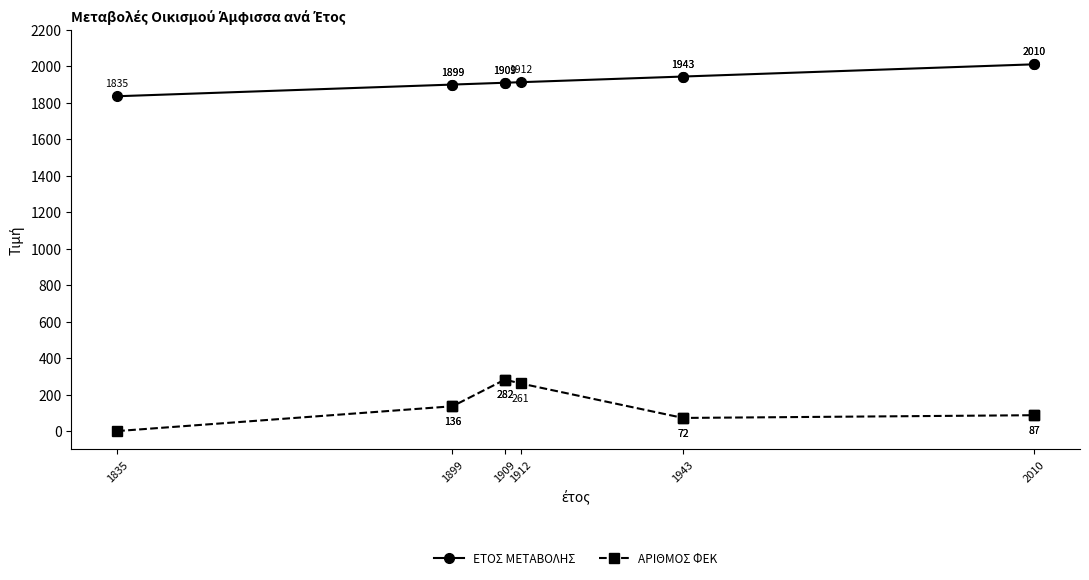

What is the minimum value for ΕΤΟΣ ΜΕΤΑΒΟΛΗΣ?

1835